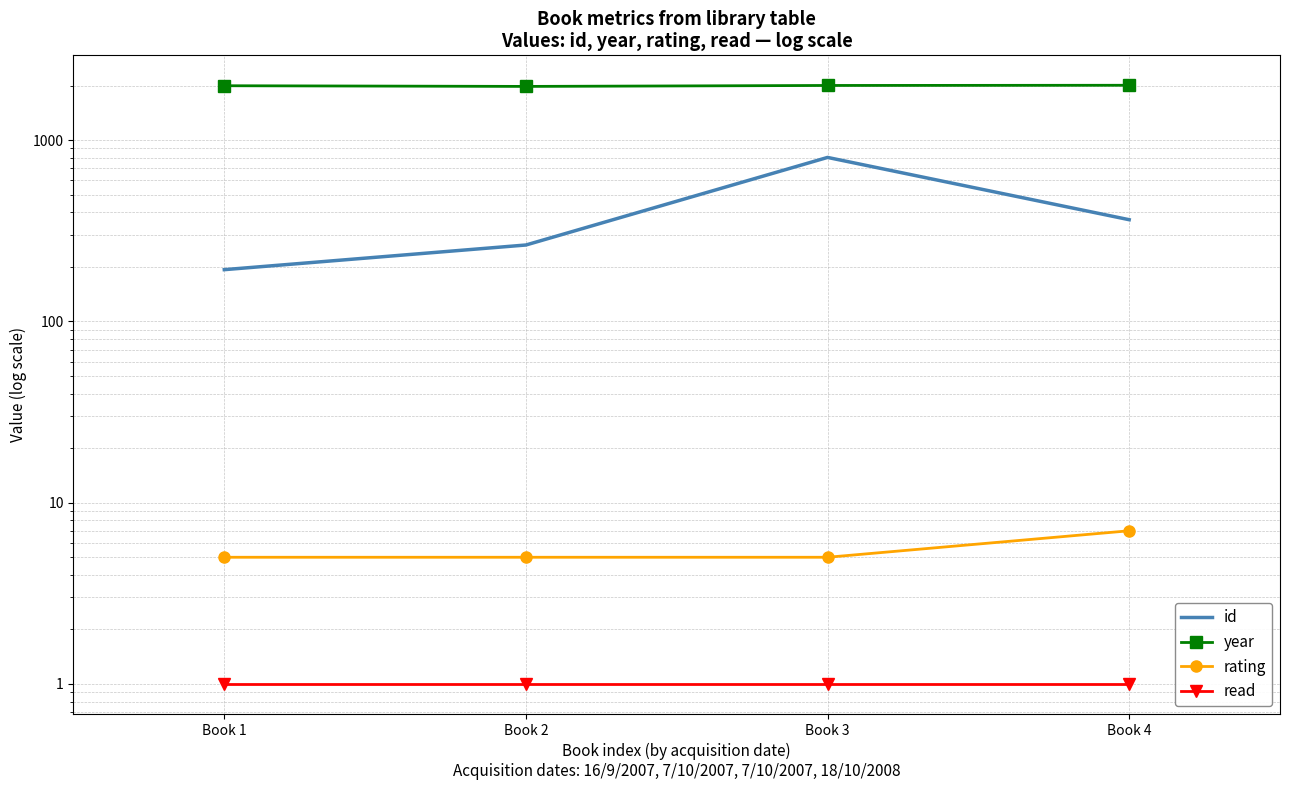

True or false: year has a value of 3354 at Book 2.

False